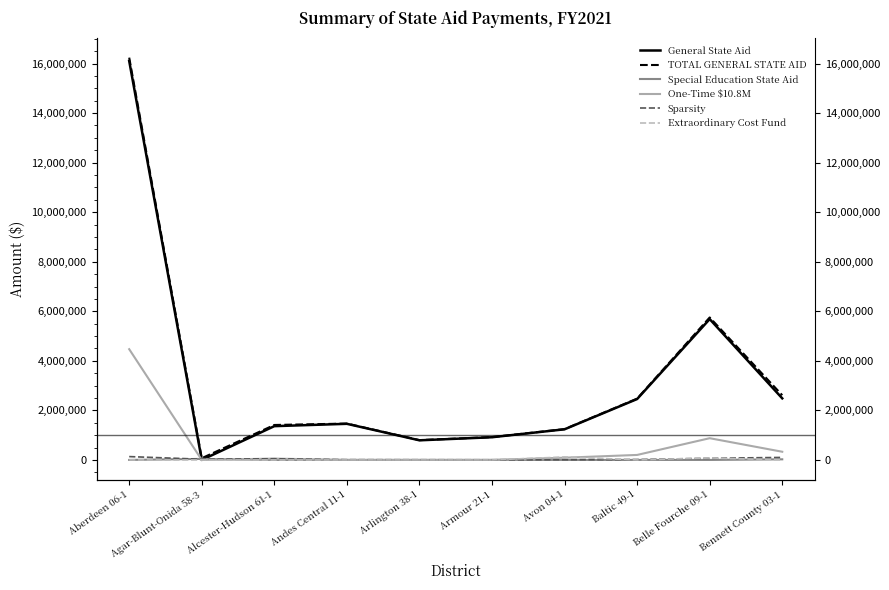

Rank the categories by Extraordinary Cost Fund value from lowest to highest.

Aberdeen 06-1, Agar-Blunt-Onida 58-3, Alcester-Hudson 61-1, Andes Central 11-1, Arlington 38-1, Armour 21-1, Baltic 49-1, Bennett County 03-1, Belle Fourche 09-1, Avon 04-1